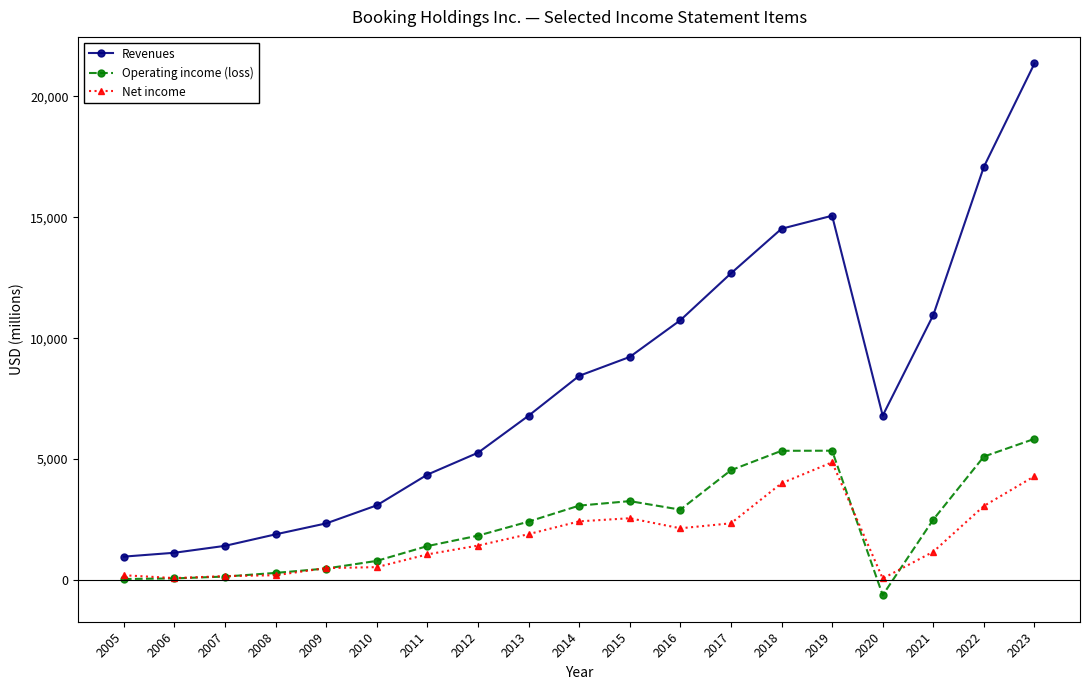

True or false: Operating income (loss) has more than 0 interior local peaks.

True